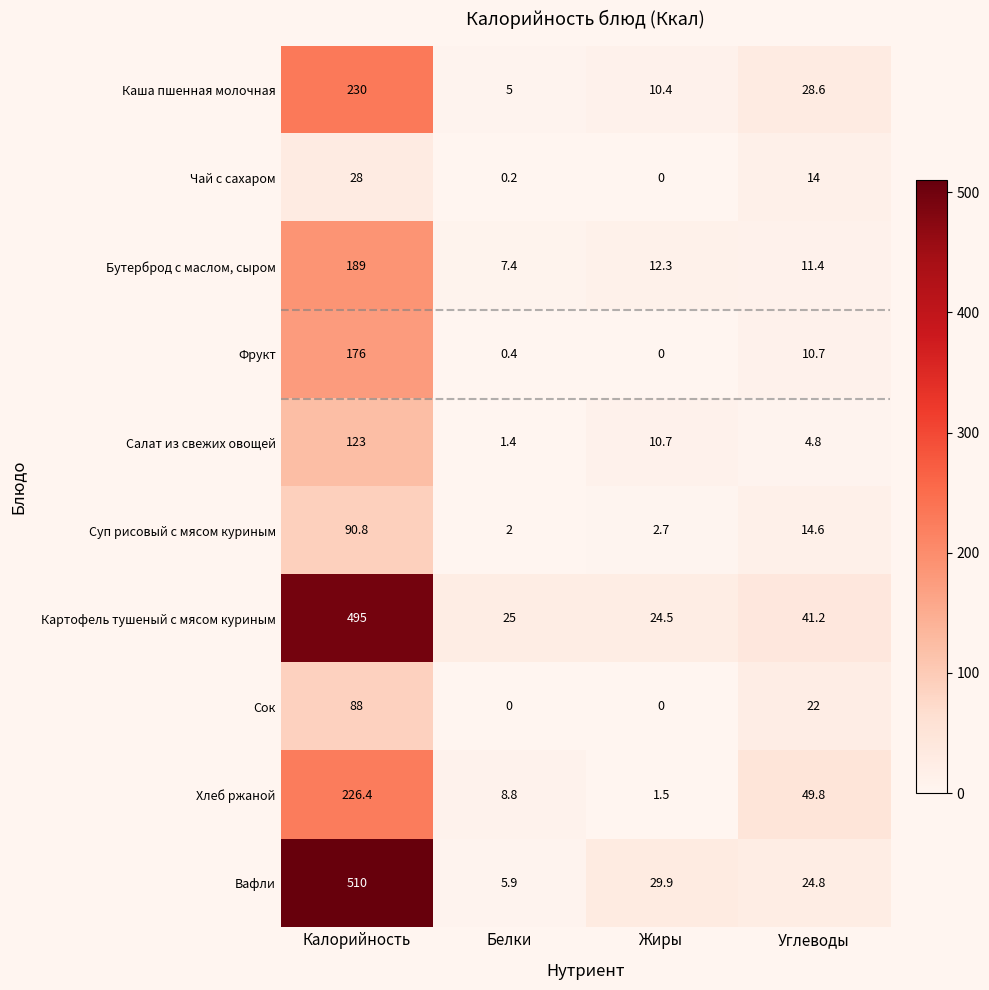

True or false: Хлеб ржаной has a value of 137.5 at Калорийность.

False